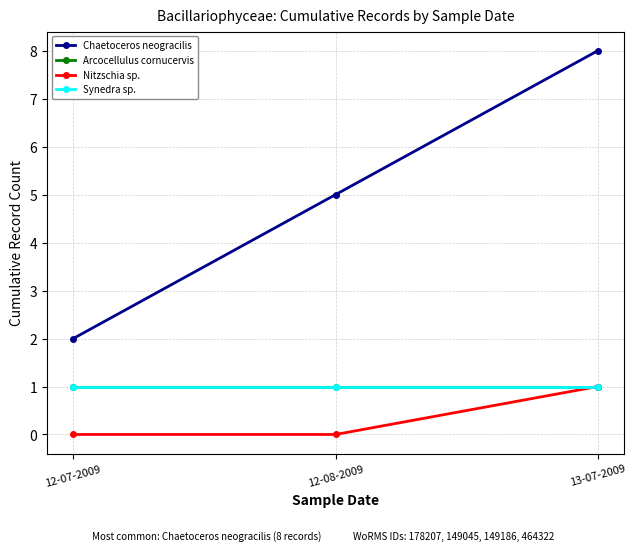

At which label is Chaetoceros neogracilis closest to 5?

12-08-2009